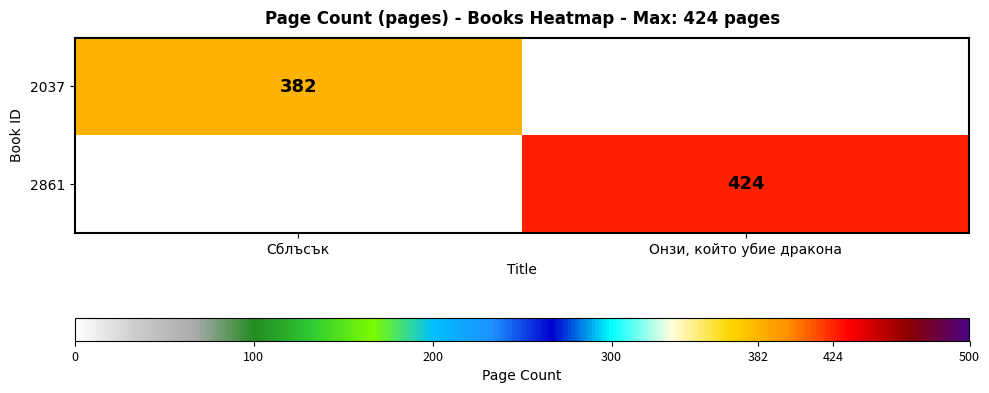

How many categories are shown in the chart?

2